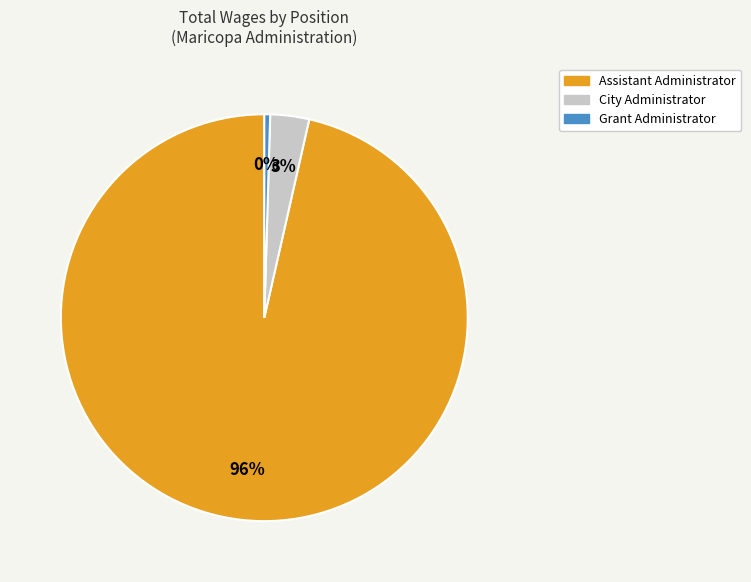

Approximately how many times larger is the value at Assistant Administrator compared to Grant Administrator?

208.4